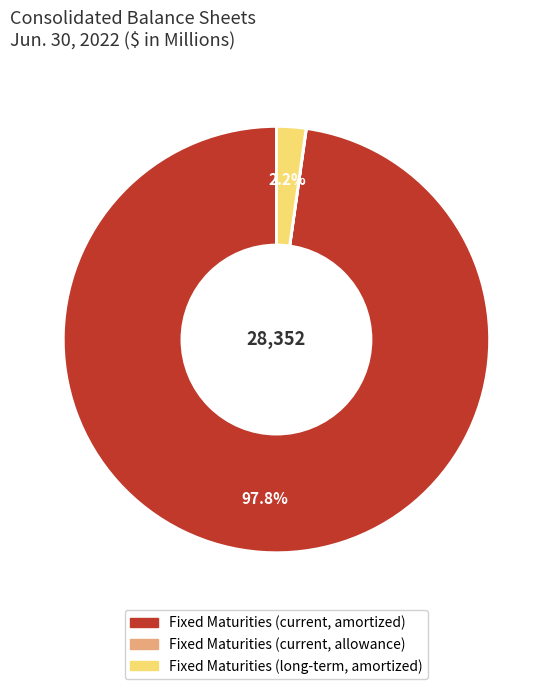

Between Fixed Maturities (long-term, amortized) and Fixed Maturities (current, amortized), which is larger?

Fixed Maturities (current, amortized)